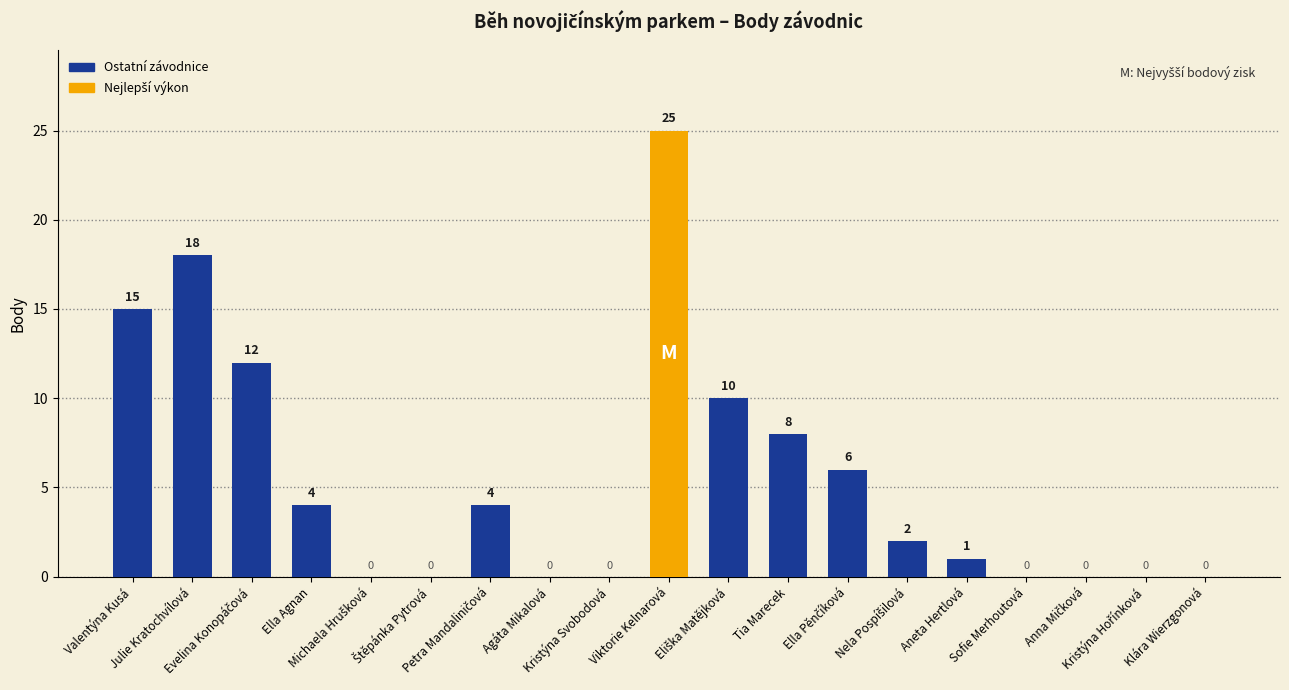

What is the sum of all values?

105